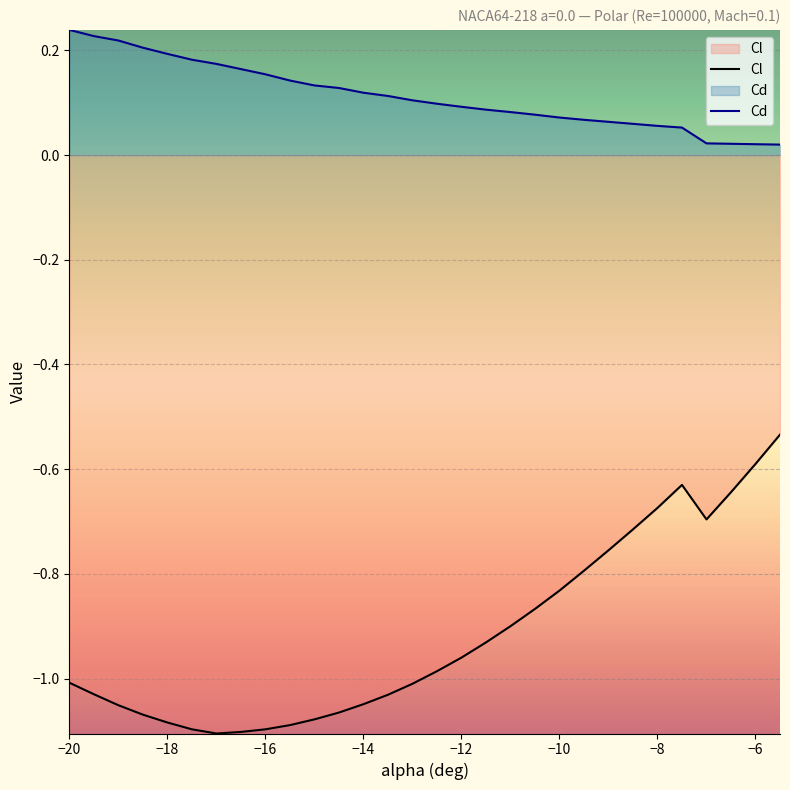

True or false: Cl and Cd cross at least once.

False